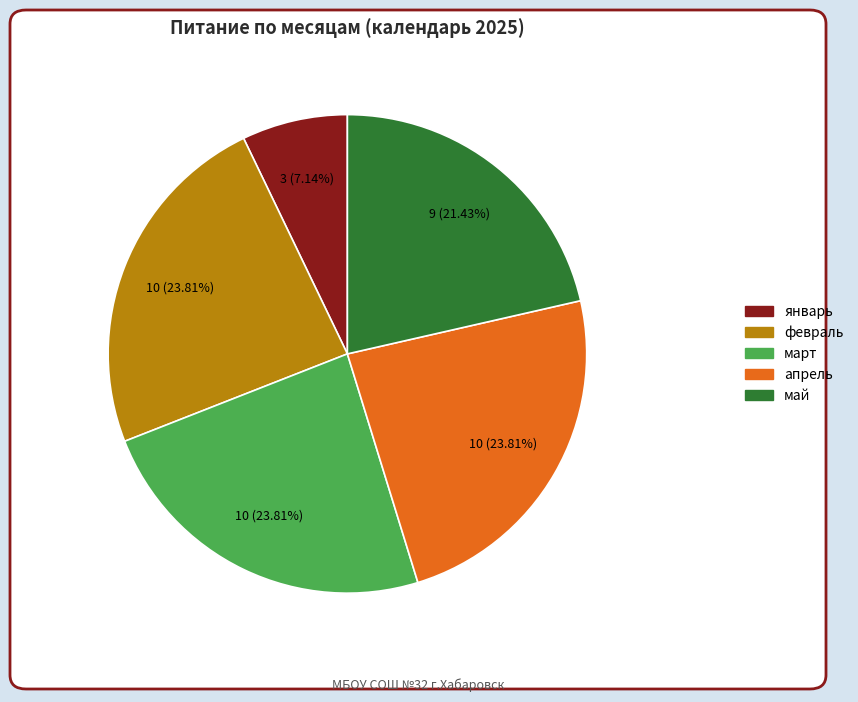

Does any single category account for the majority?

No